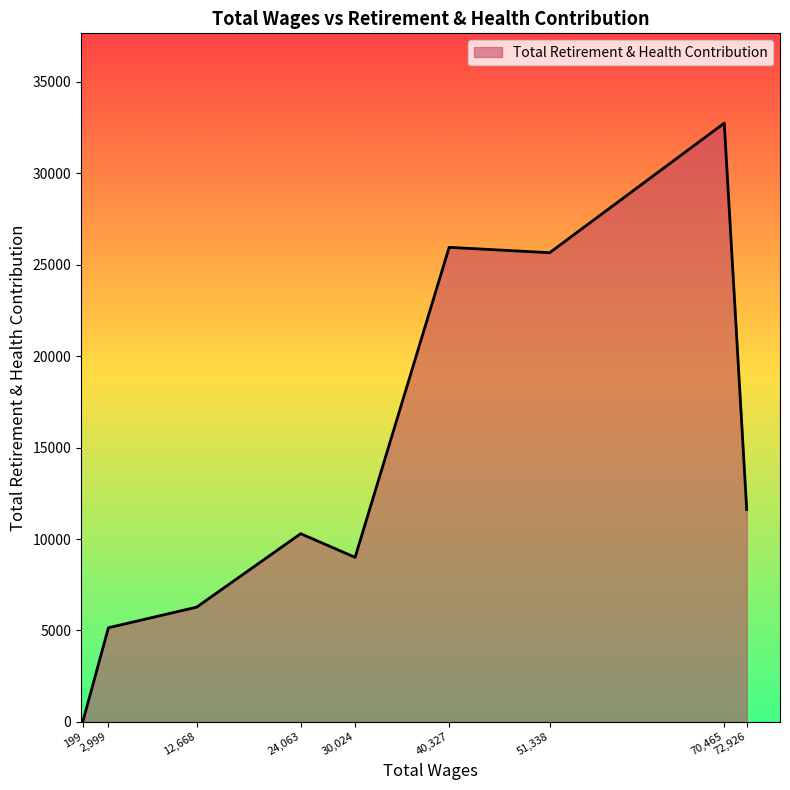

What is the change in value from 2,999 to 72,926?

+6462